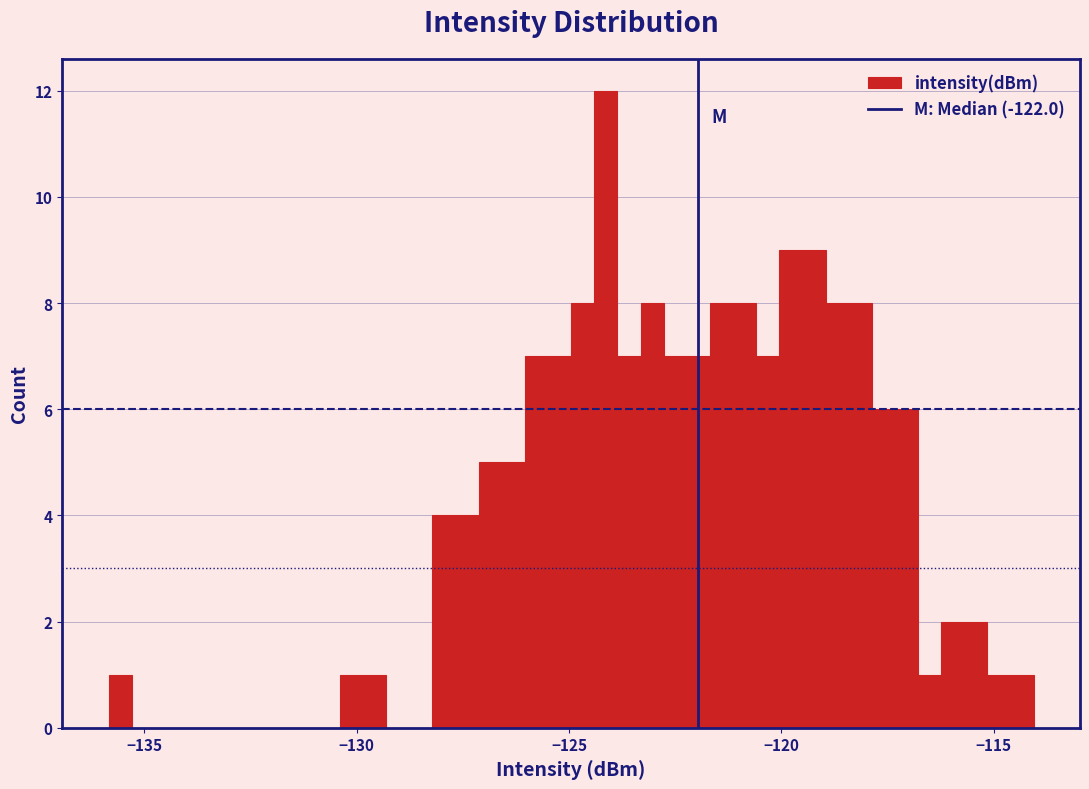

Read against the x-axis, roughly where is the centre of the tallest bar?

-124.0